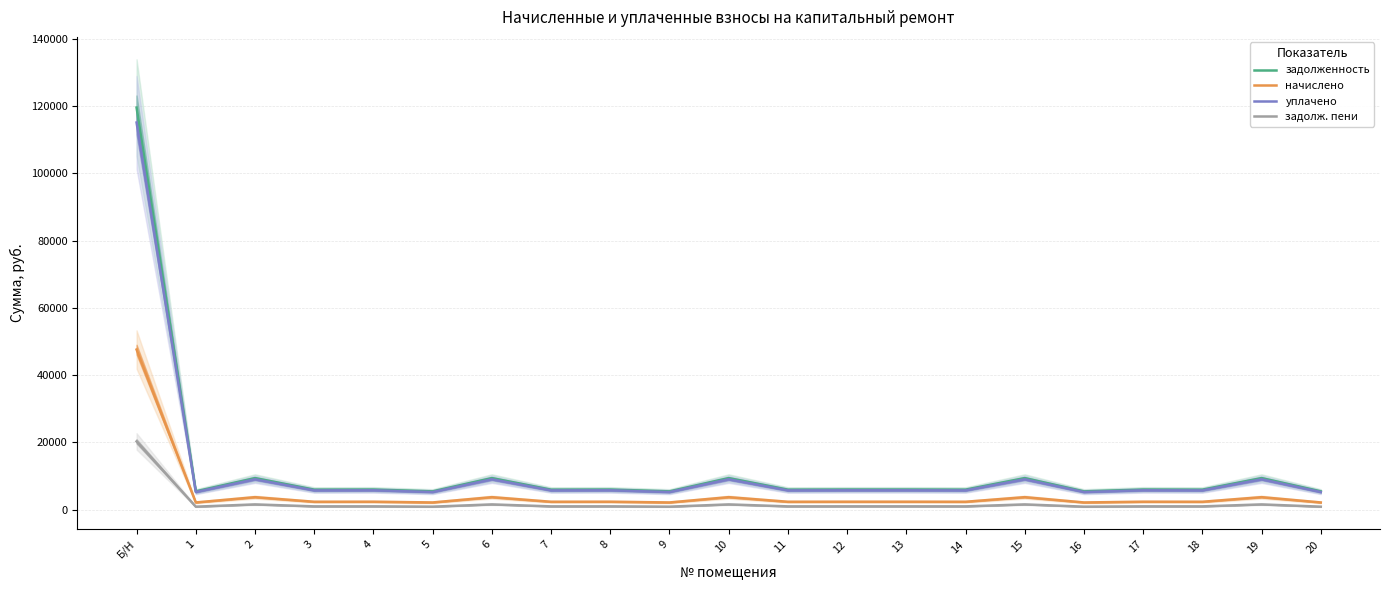

Count the number of data series in this chart.

4